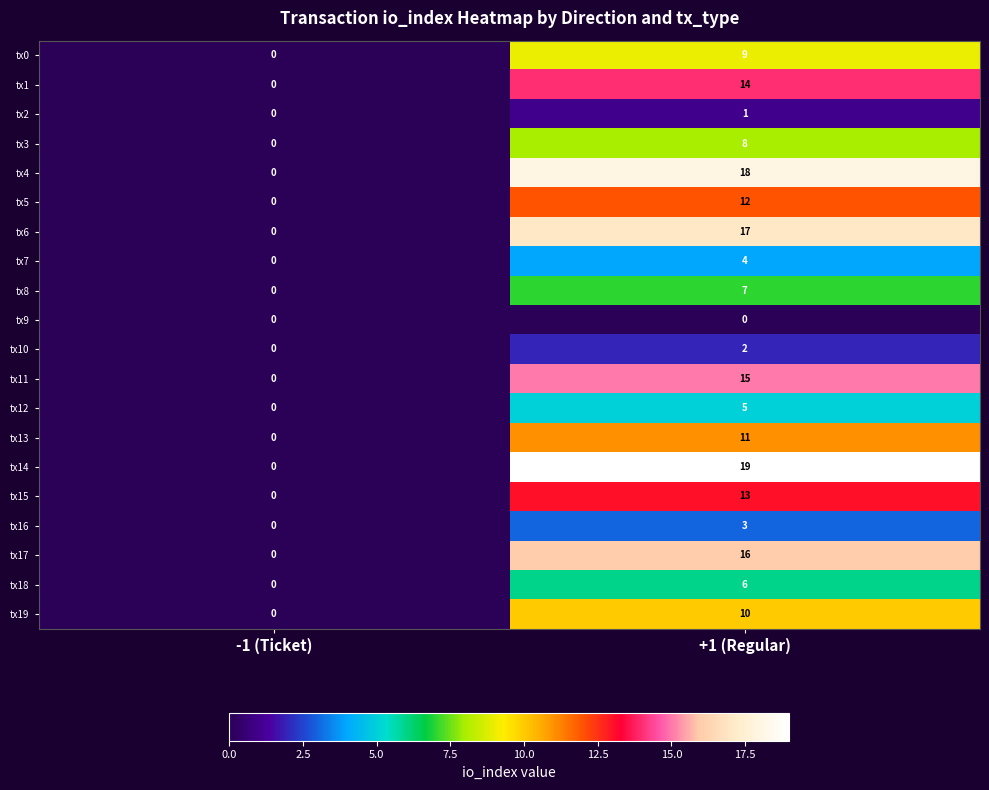

Which series has the largest range (max minus min)?

tx14